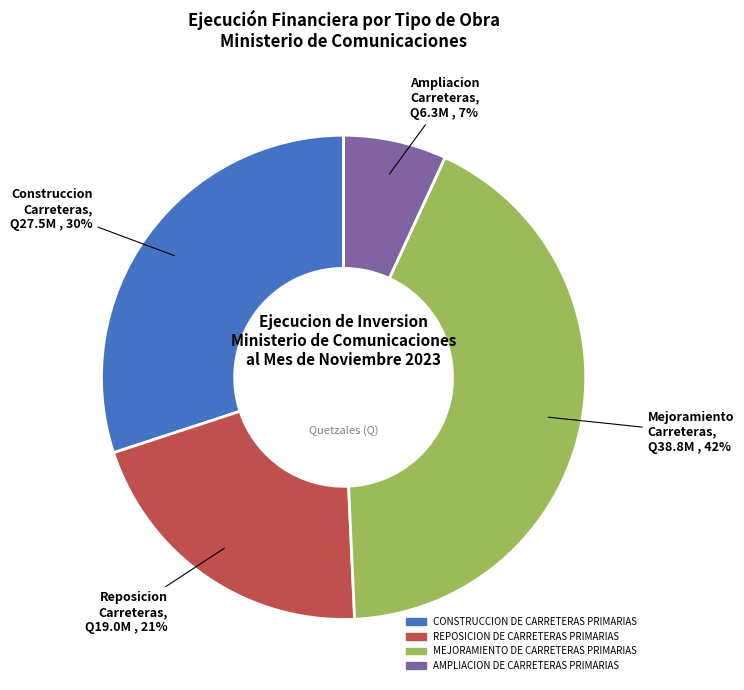

Which slice is the largest?

MEJORAMIENTO DE CARRETERAS PRIMARIAS